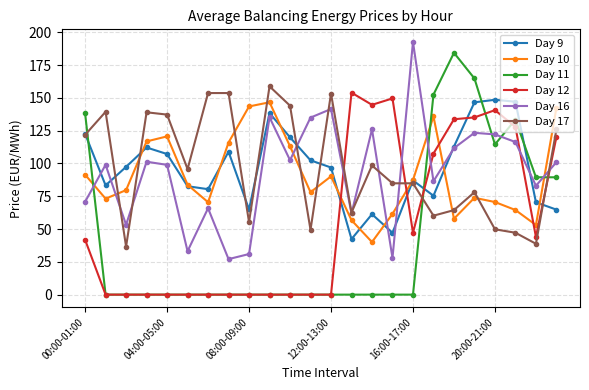

Rank the series by their maximum value, from highest to lowest.

Day 16, Day 11, Day 17, Day 12, Day 9, Day 10